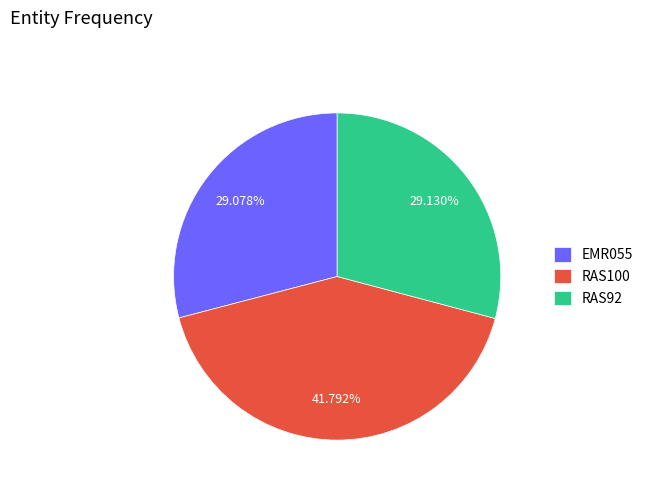

Count the number of slices in the pie.

3